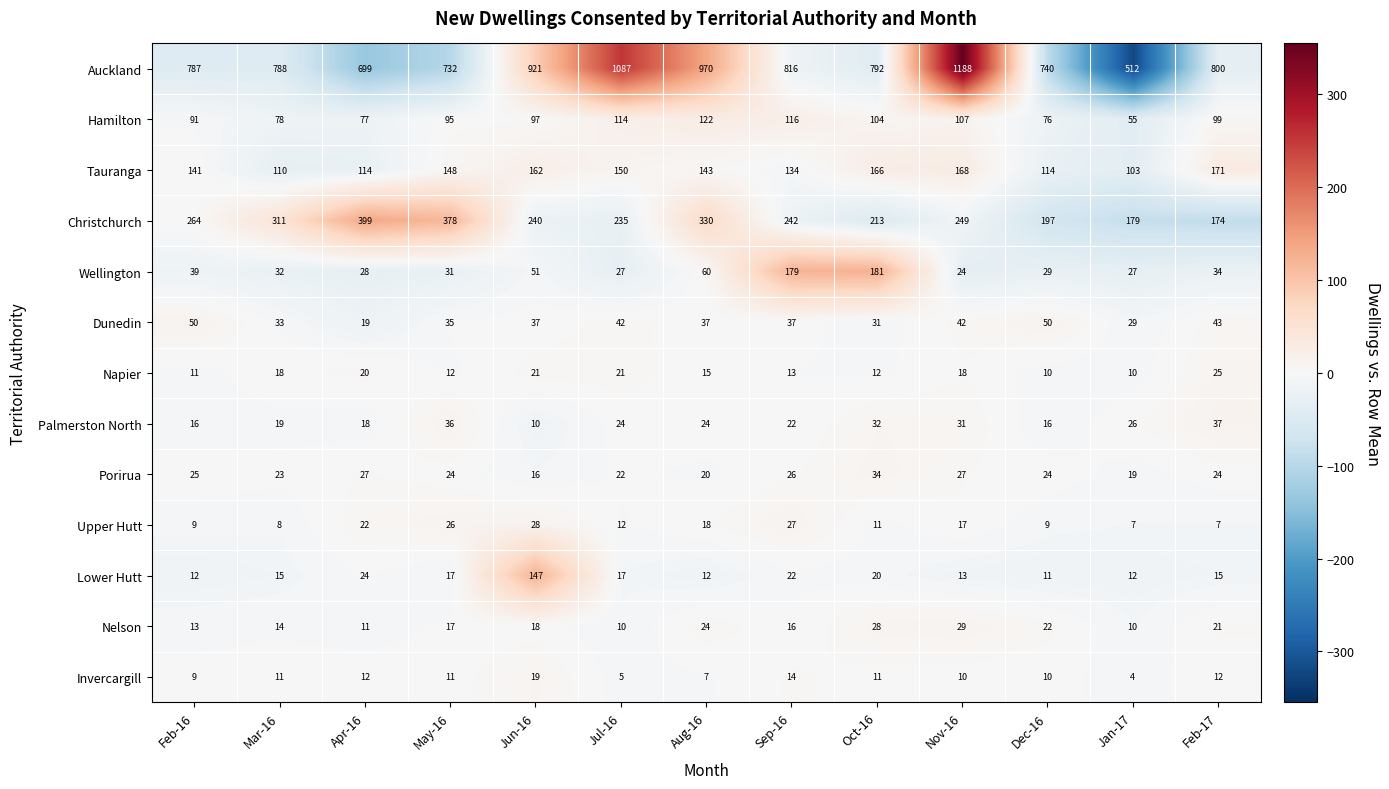

What is the approximate value of Palmerston North at Jul-16?

24